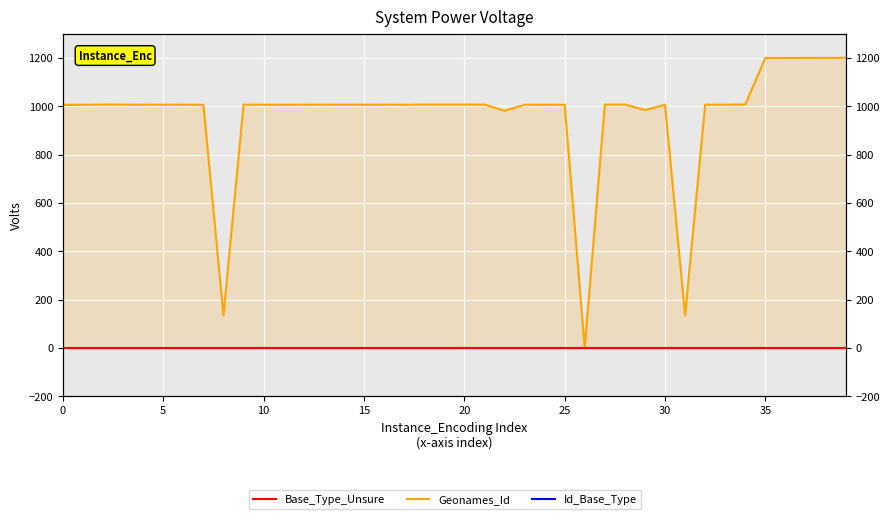

Which series has the widest spread of values?

Geonames_Id